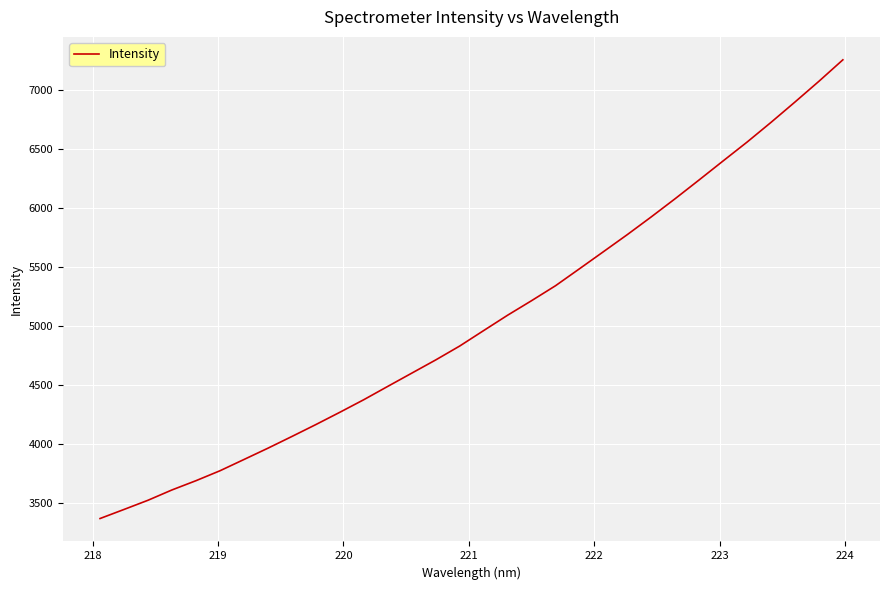

What is the smallest value displayed?

3364.8